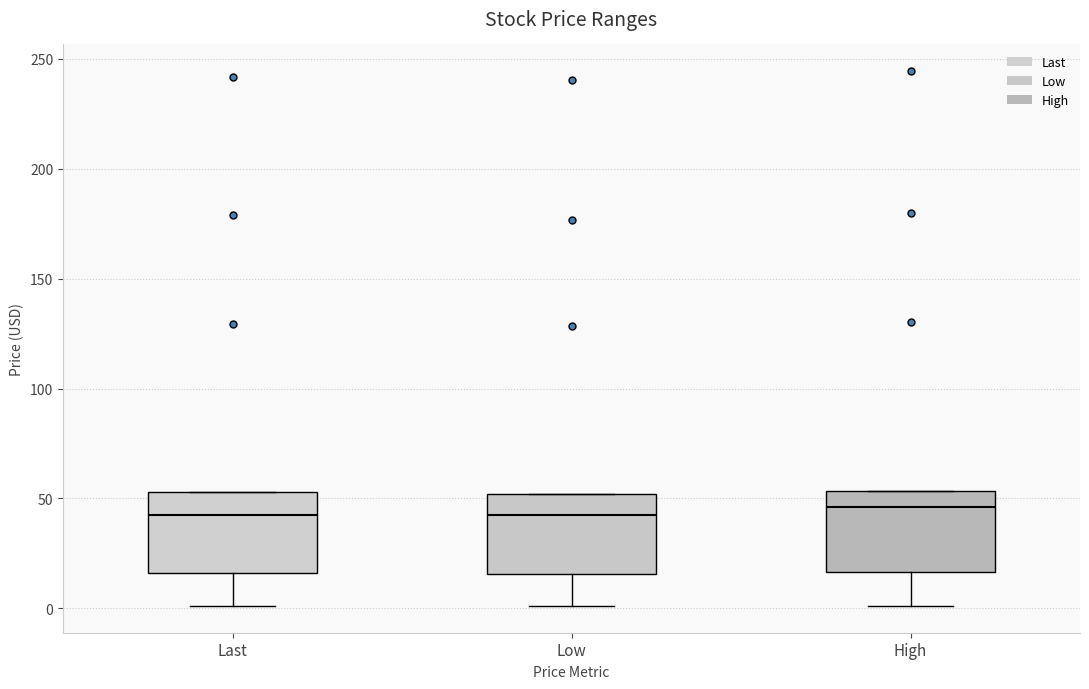

Where is the upper edge of the box for Last on the y-axis? The values are not printed on the chart, so give them approximately, as read against the axis.

55